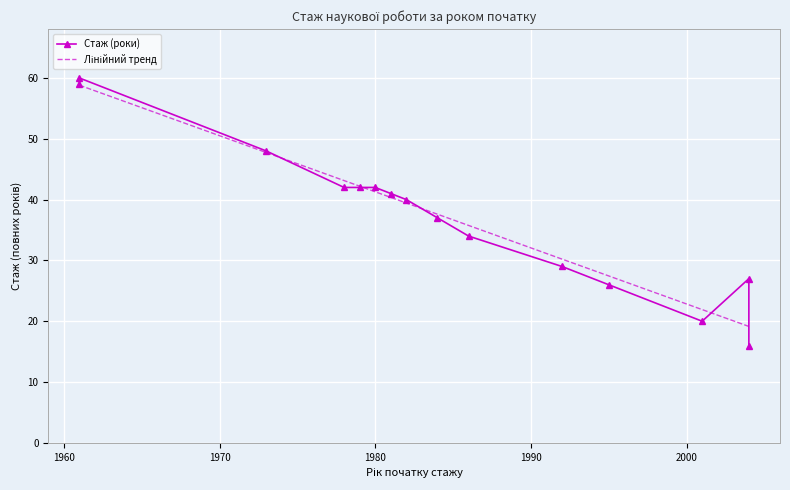

How many values in the Лінійний тренд series exceed 39?

8